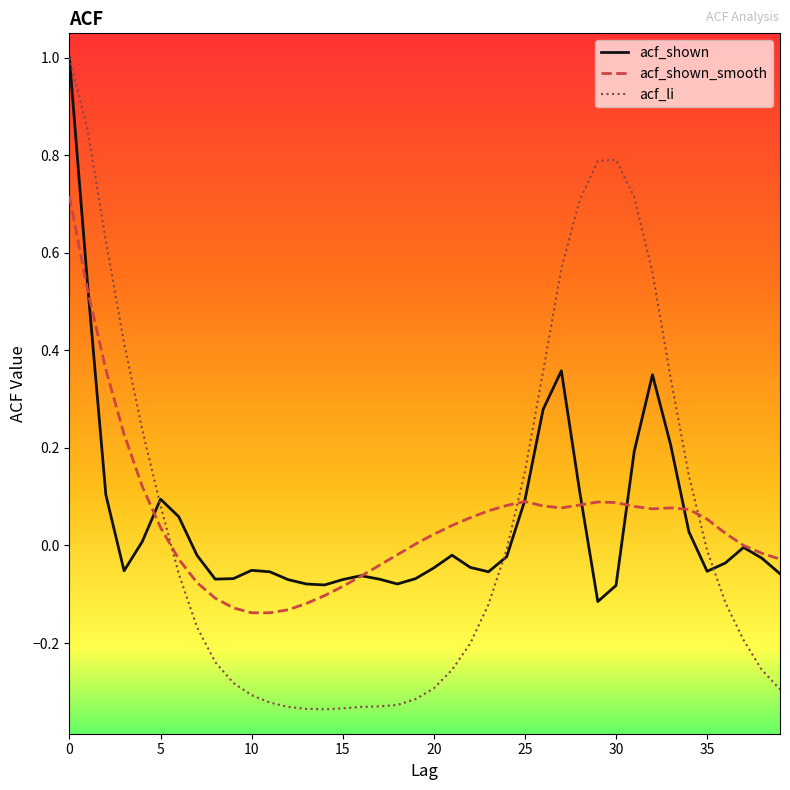

Which series has the widest spread of values?

acf_li